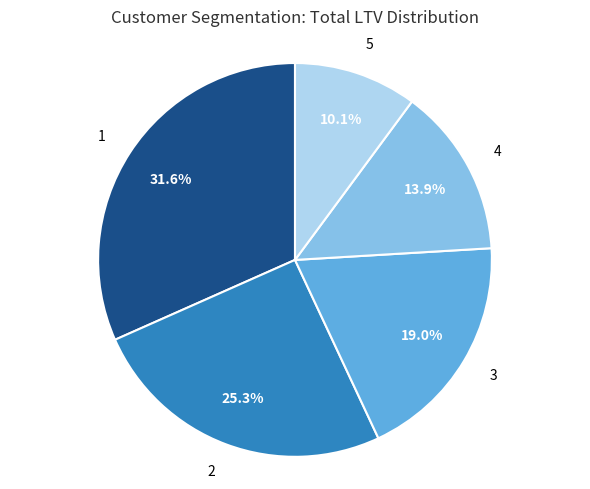

Is there any slice that represents more than half of the pie?

No